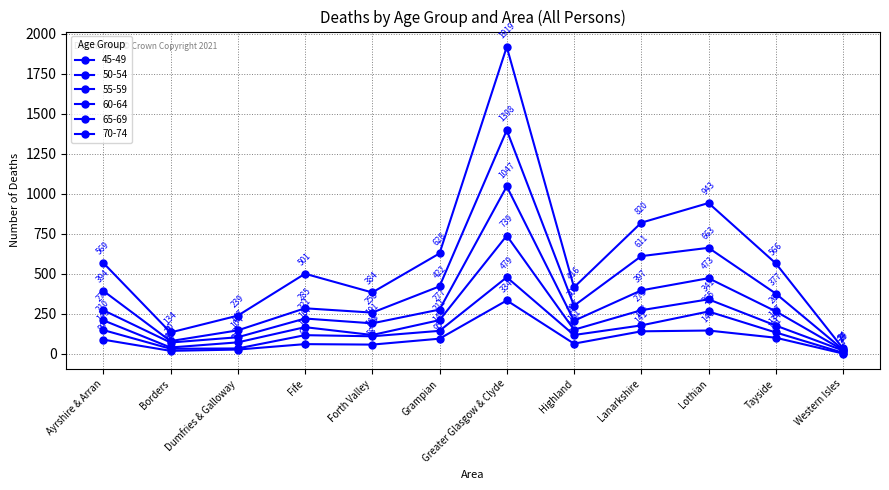

Which label corresponds to the largest value in the chart?

Greater Glasgow & Clyde